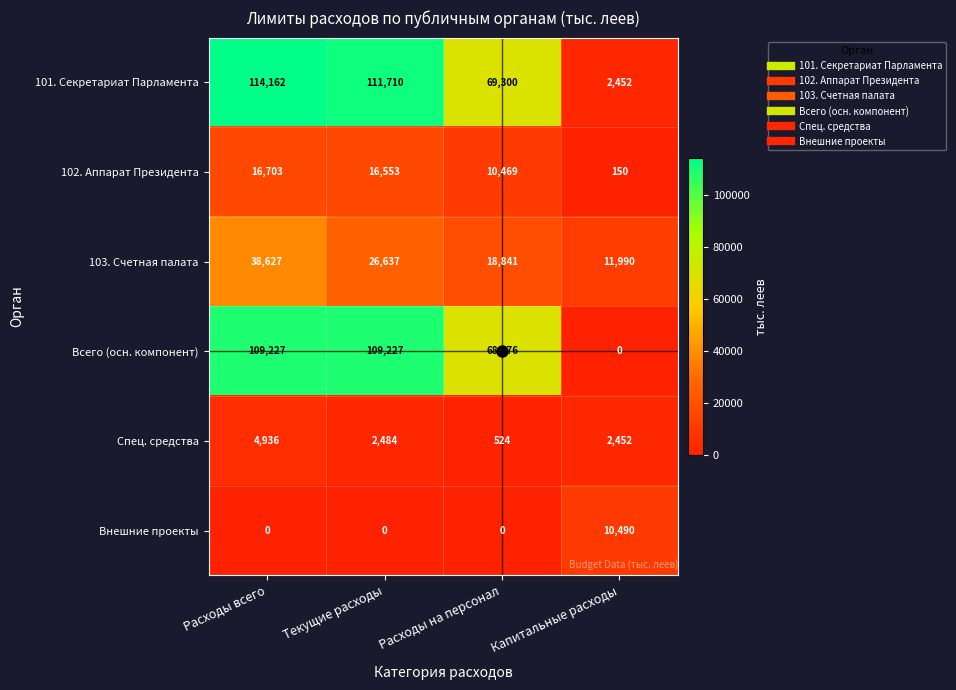

What is the sum of all 102. Аппарат Президента values?

43875